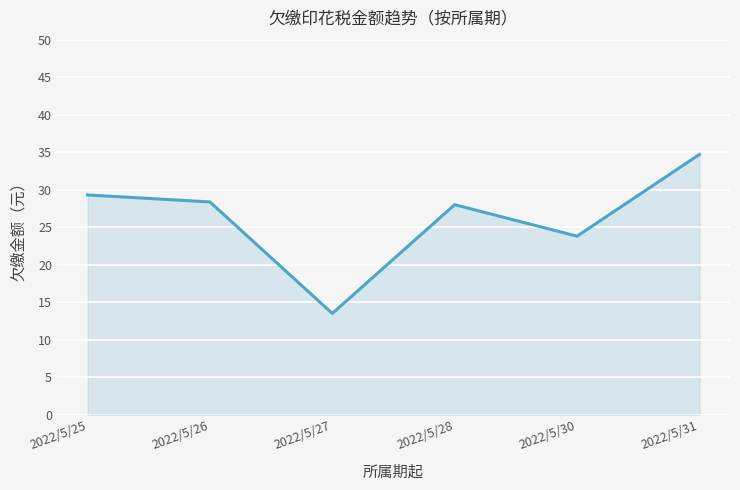

Reading left to right, extract all data points from this chart.

2022/5/25=29.3	2022/5/26=28.4	2022/5/27=13.5	2022/5/28=28.0	2022/5/30=23.8	2022/5/31=34.7